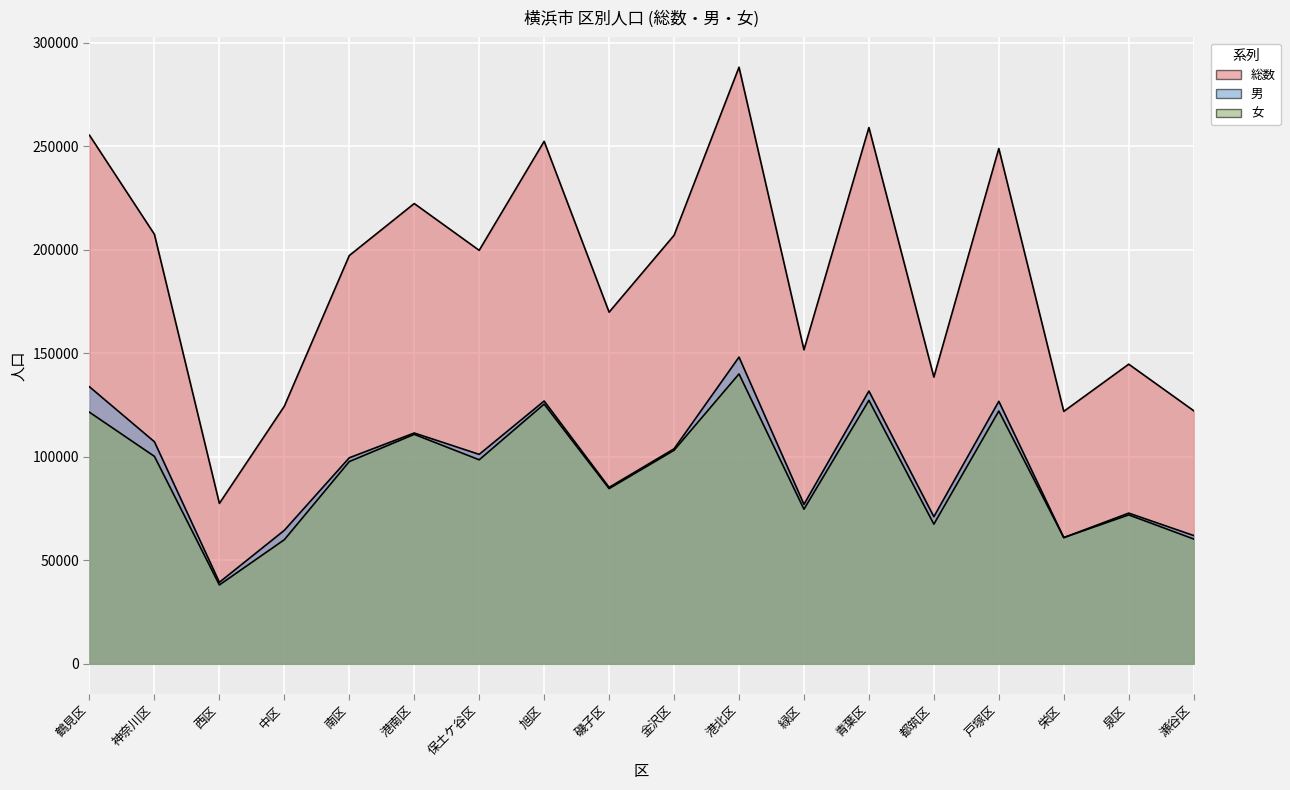

What position from the left is 鶴見区?

1